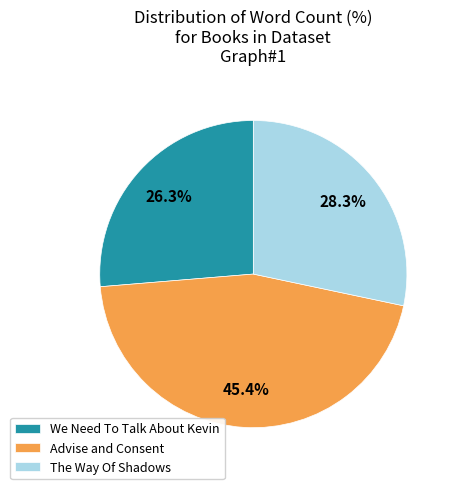

Which slice is the largest?

Advise and Consent